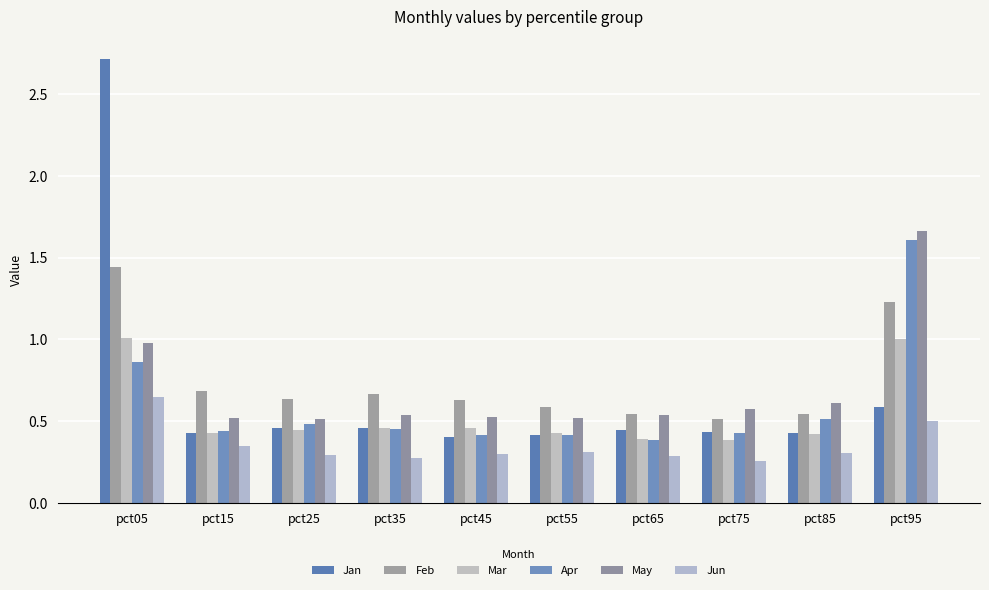

What is the average value of the Jun series?

0.4